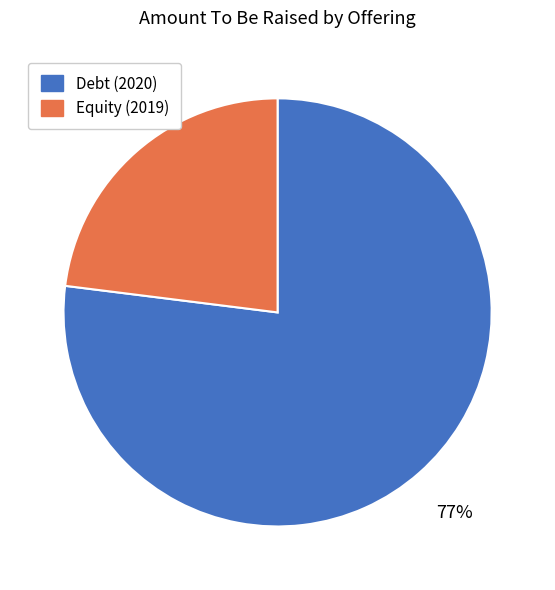

To the nearest percent, what is the average slice percentage?

50%